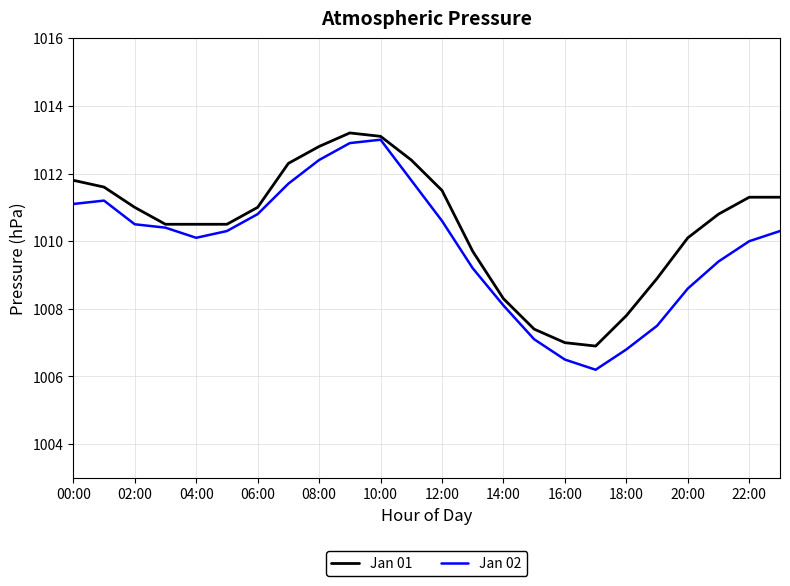

Rank the series by their average value, from highest to lowest.

Jan 01, Jan 02